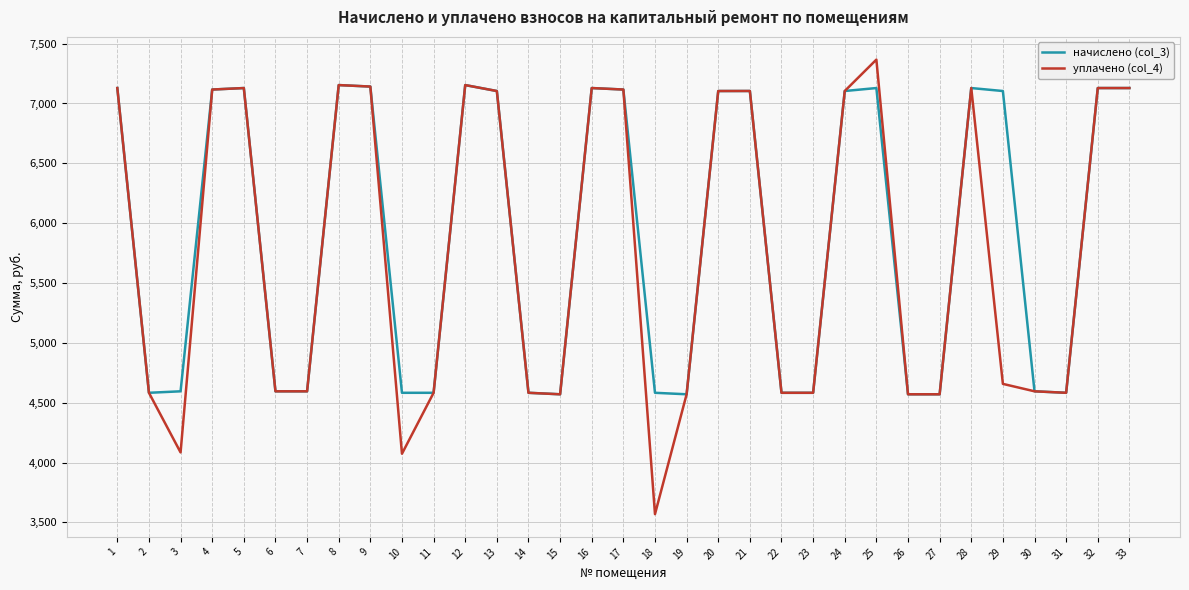

List the series in order of their peak value, highest first.

уплачено (col_4), начислено (col_3)